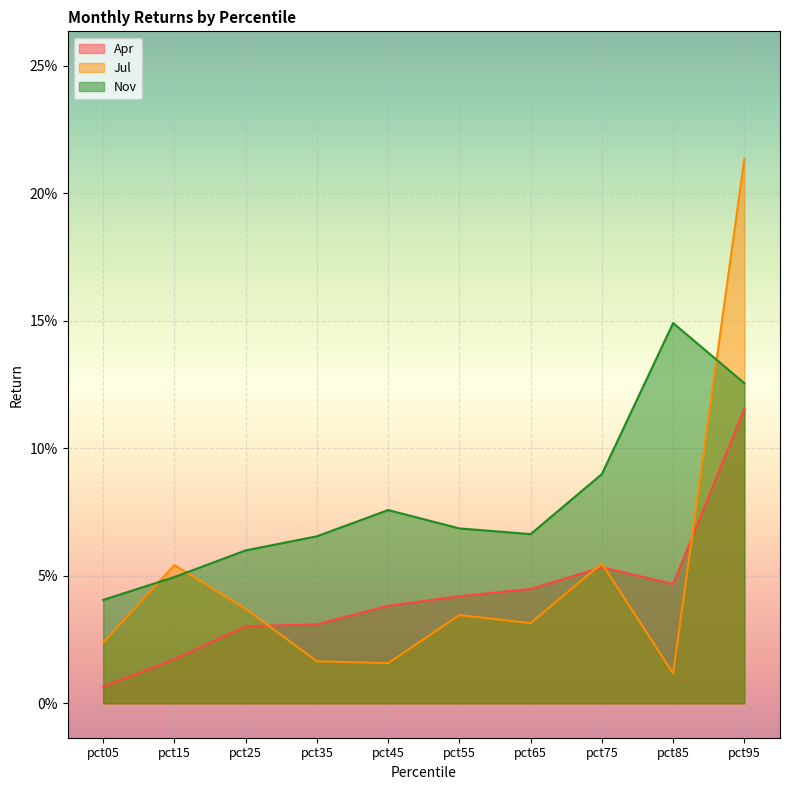

Which label corresponds to the smallest value in the chart?

pct05